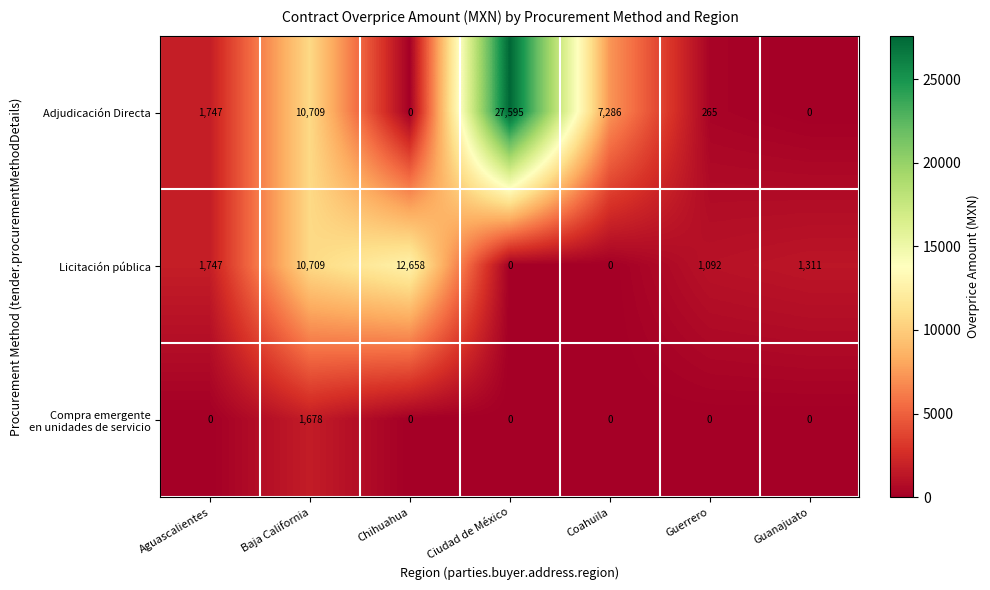

At which label is Licitación pública closest to 6329?

Baja California